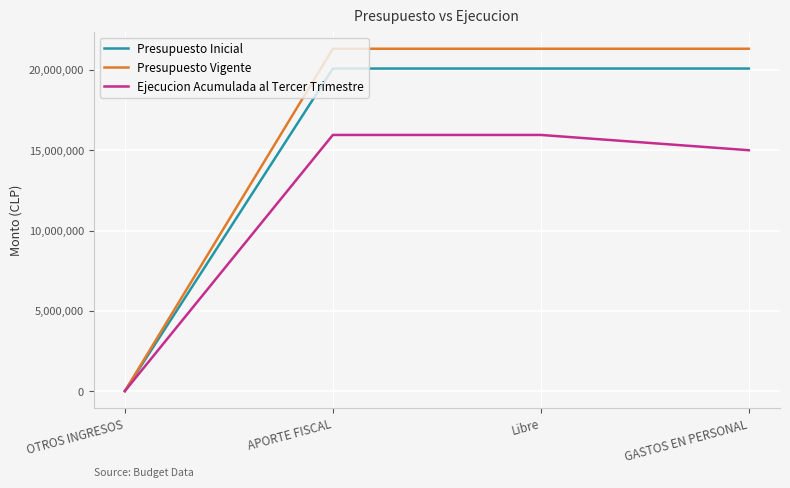

Rank the series by their average value, from lowest to highest.

Ejecucion Acumulada al Tercer Trimestre, Presupuesto Inicial, Presupuesto Vigente